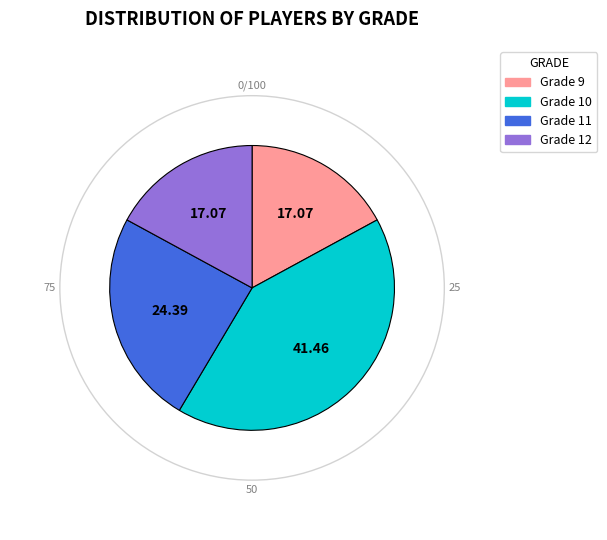

Is there a majority slice in this chart?

No